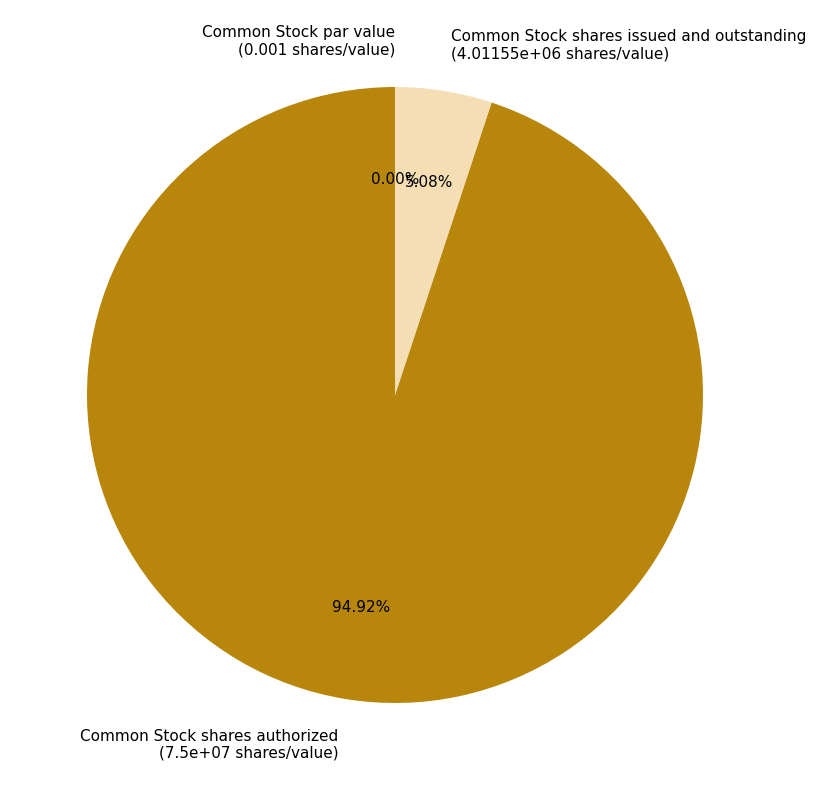

Rank the categories by value from lowest to highest.

Common Stock par value, Common Stock shares issued and outstanding, Common Stock shares authorized